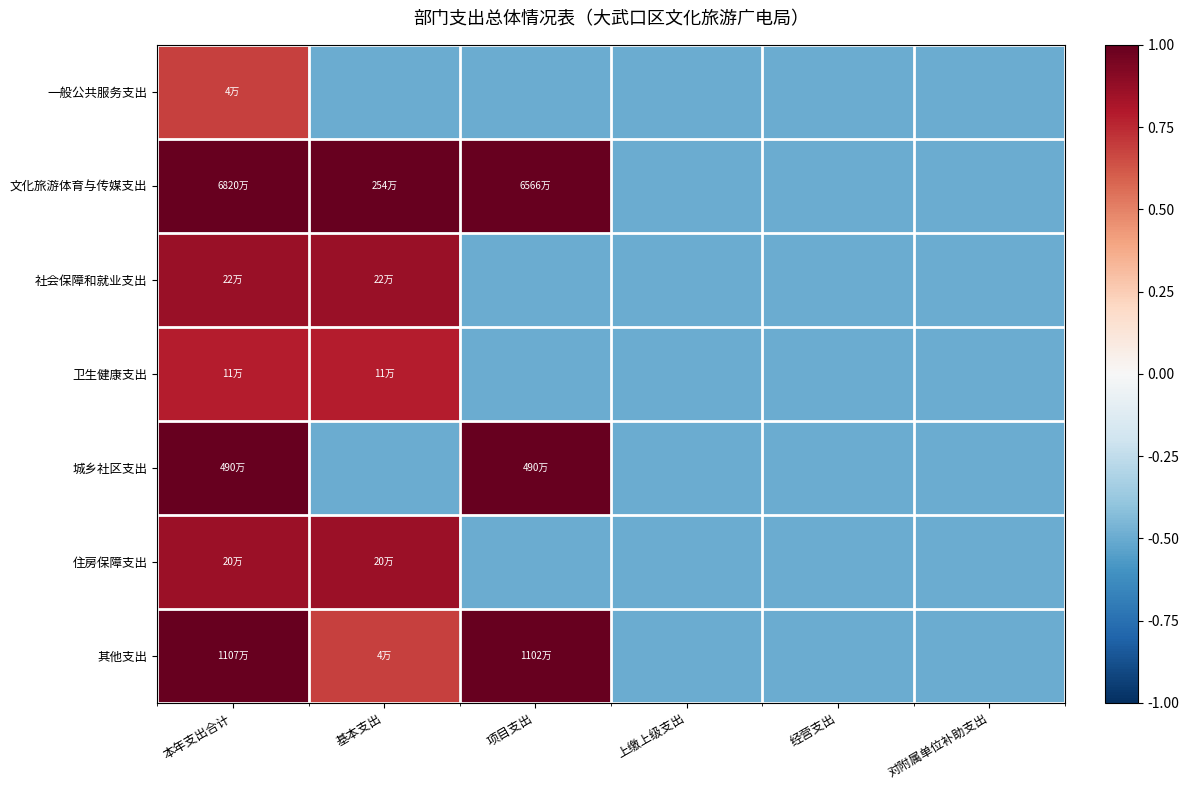

Between 项目支出 and 经营支出, which is larger?

项目支出